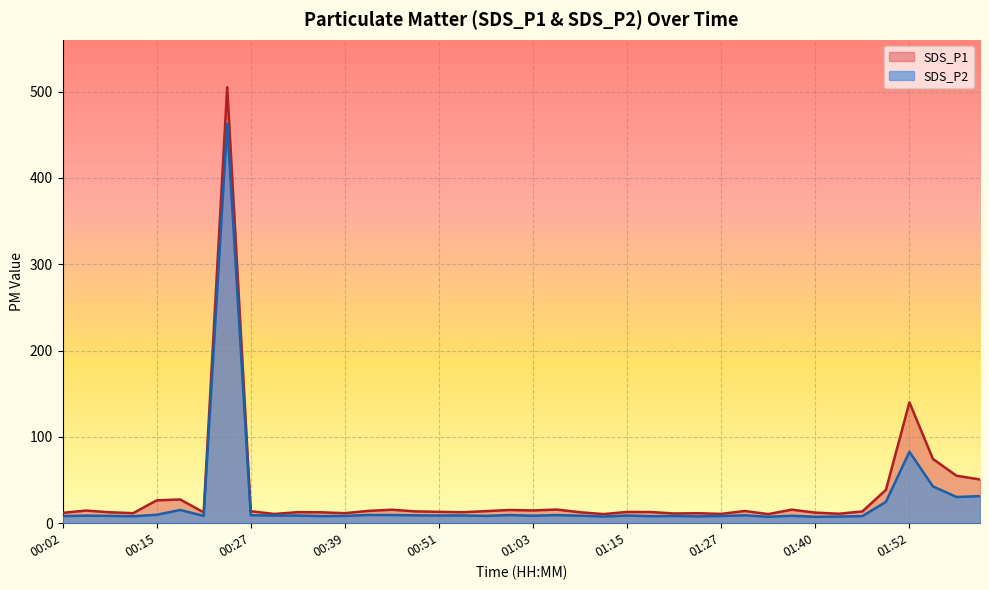

How many values in the SDS_P1 series exceed 13?

22